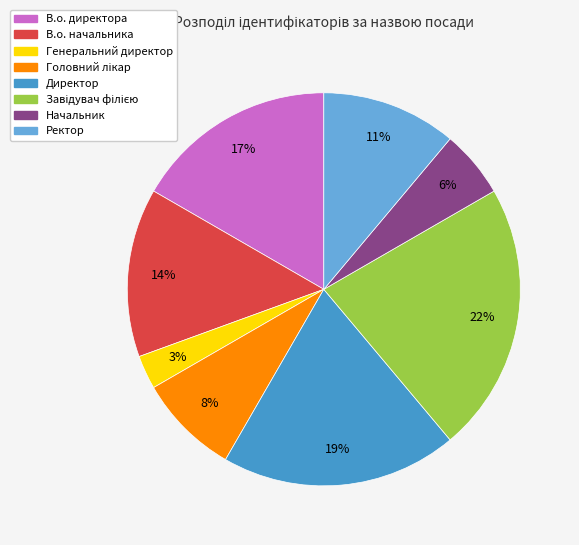

Is there any slice that represents more than half of the pie?

No